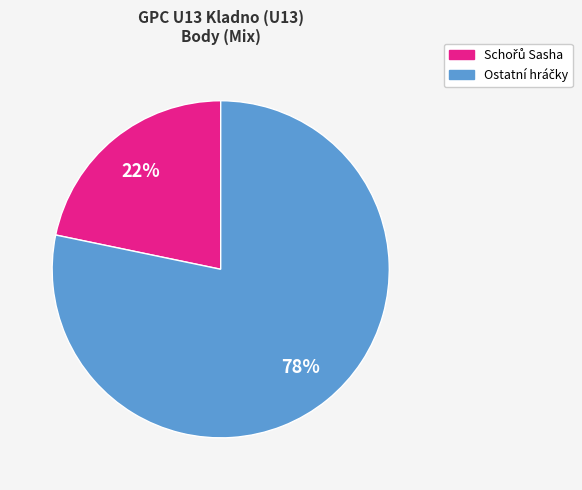

Is there any slice that represents more than half of the pie?

Yes